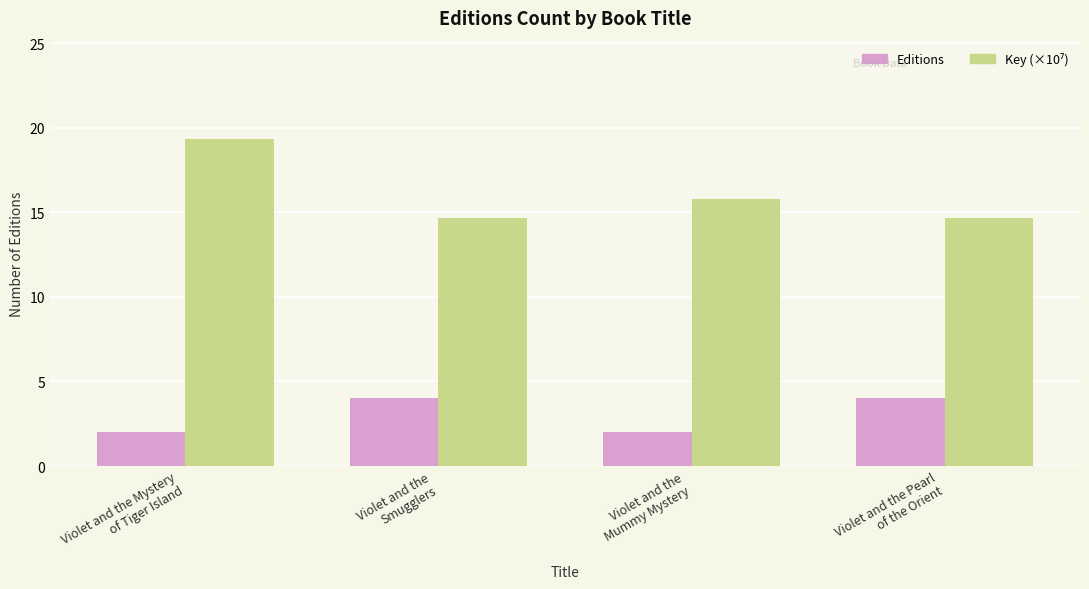

At which category is the sum across all series the highest?

Violet and the Mystery
of Tiger Island